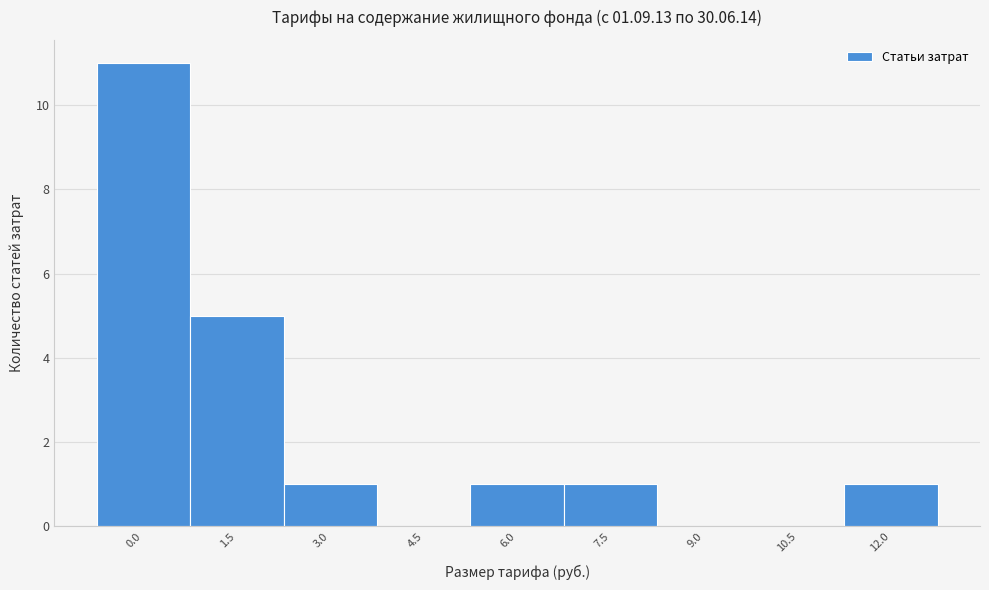

Reading left to right, what are all the values shown in this chart?

0.0=11	1.5=5	3.0=1	4.5=0	6.0=1	7.5=1	9.0=0	10.5=0	12.0=1